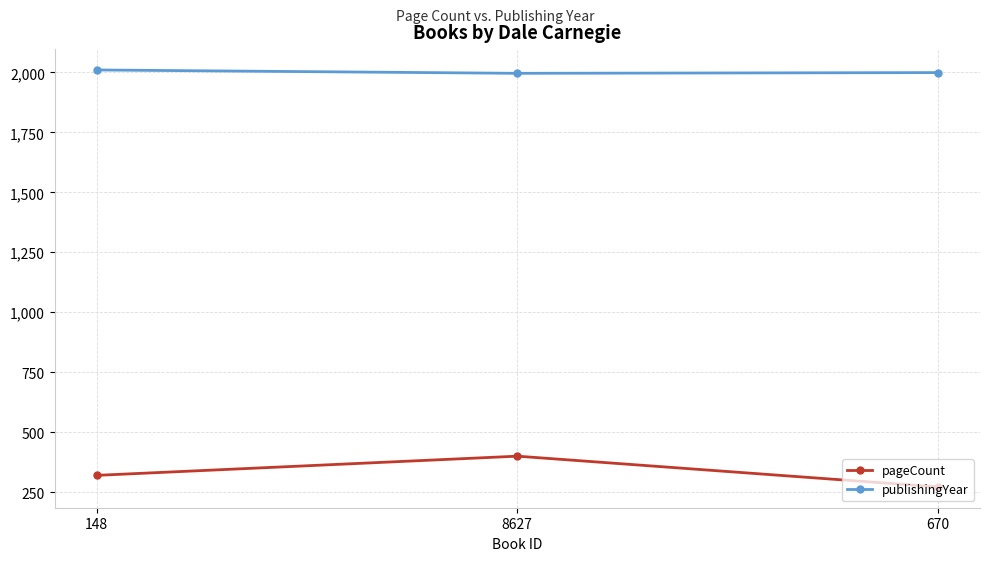

What is the sum of all publishingYear values?

6005